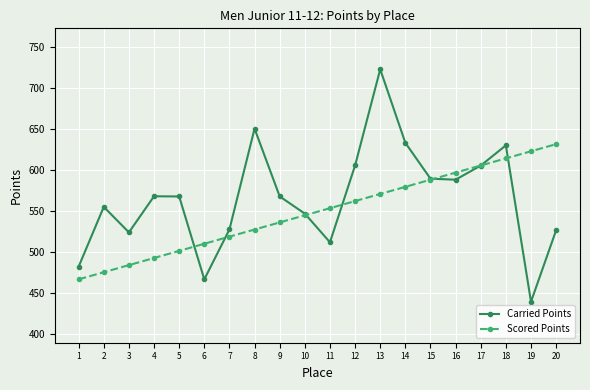

At how many categories does at least one series exceed 662?

1